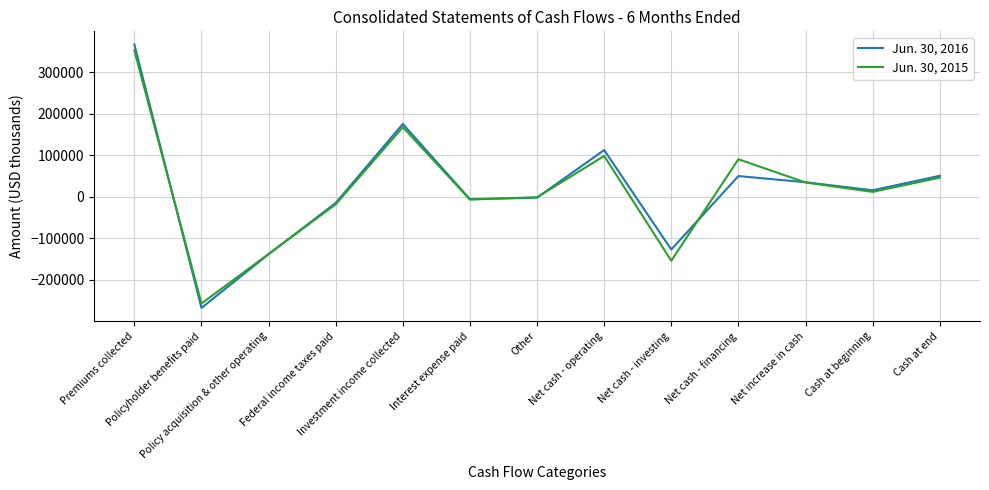

How many interior local valleys does the Jun. 30, 2016 series have?

4